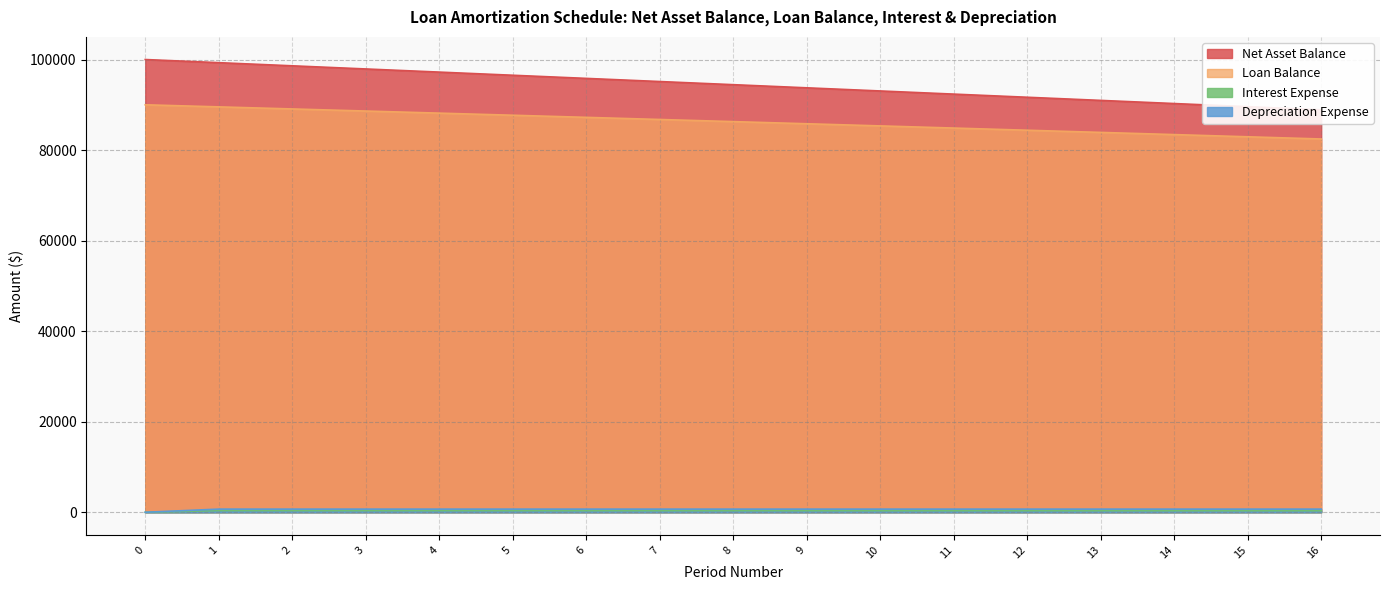

Which series has the largest total across all categories?

Net Asset Balance